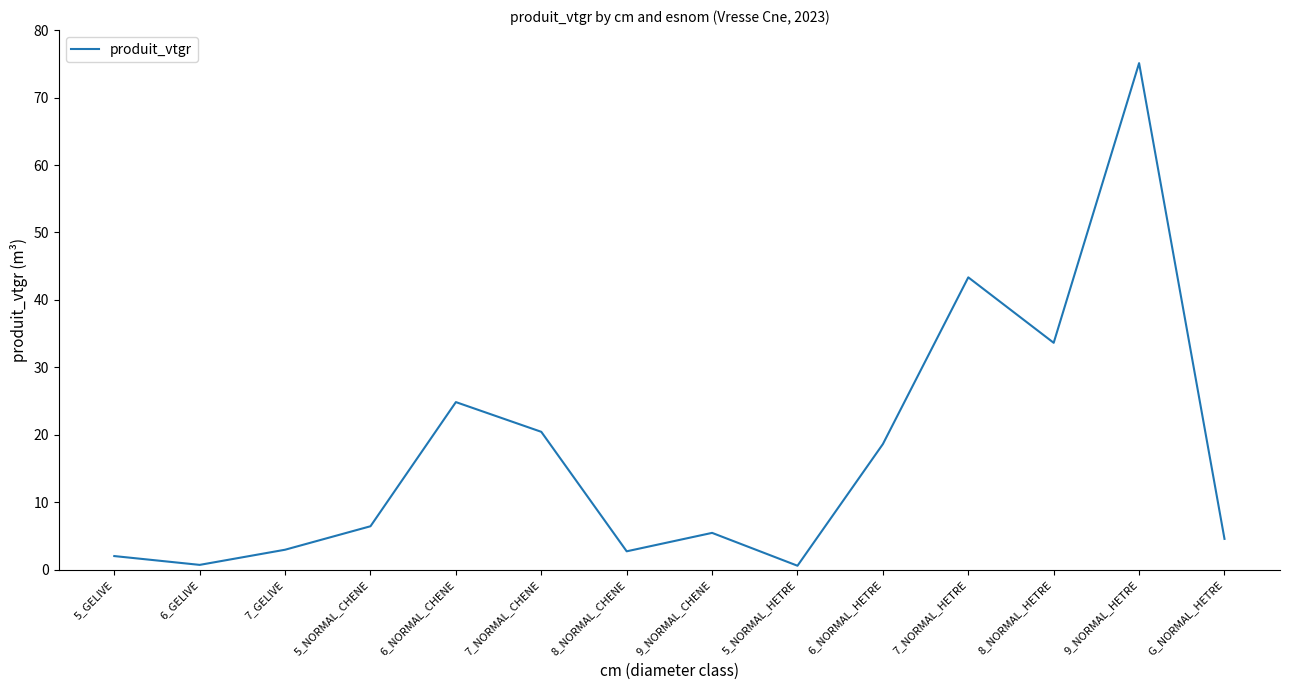

How many lines are shown in the chart?

1